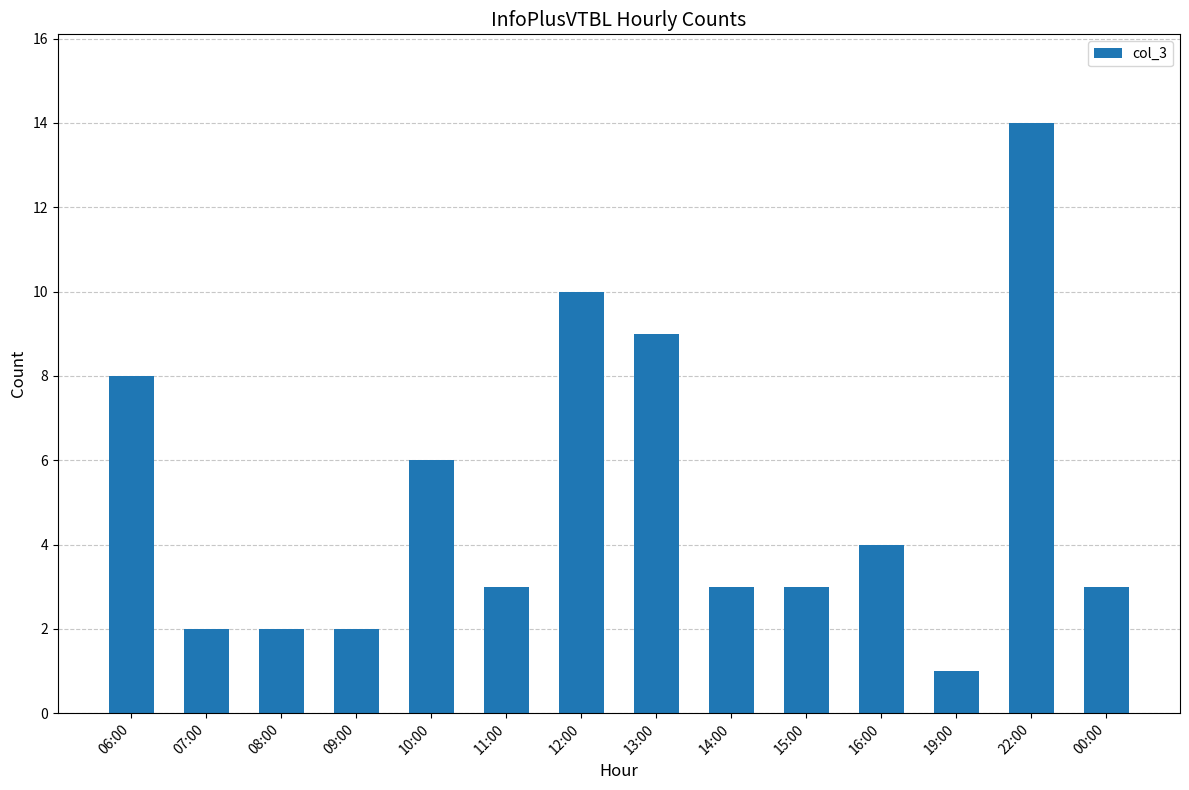

Approximately how many times larger is the value at 15:00 compared to 08:00?

1.5